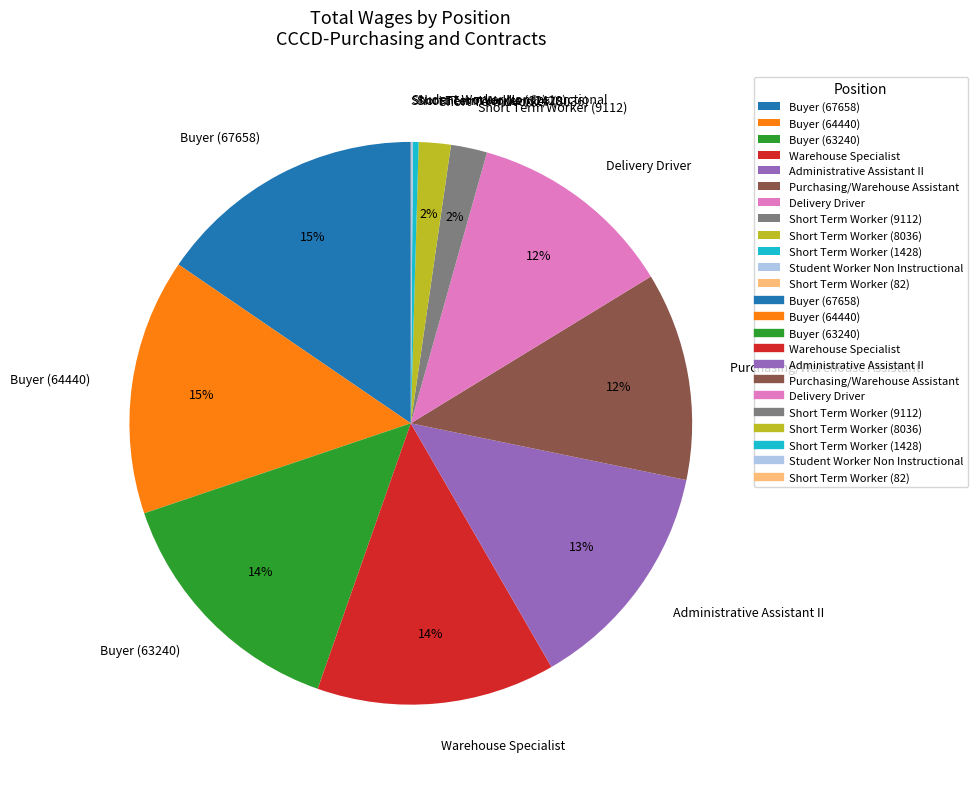

To the nearest percent, what percentage of the pie is Warehouse Specialist?

14%